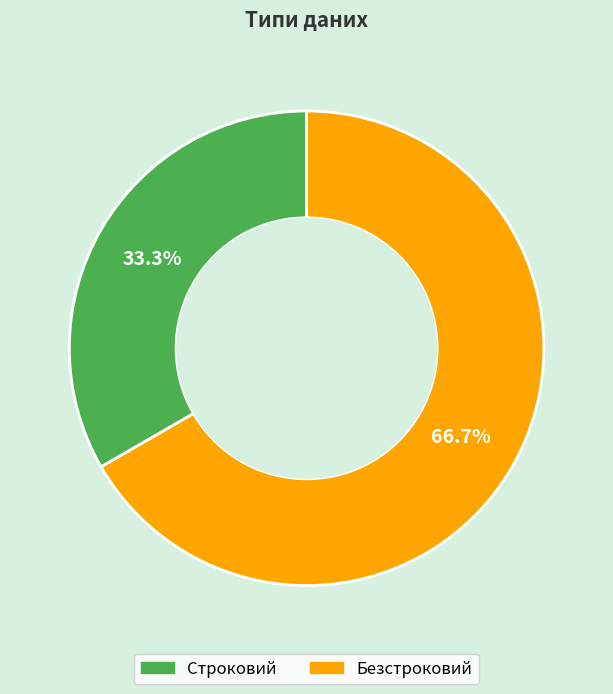

Do Безстроковий and Строковий together represent more than half of the pie?

Yes